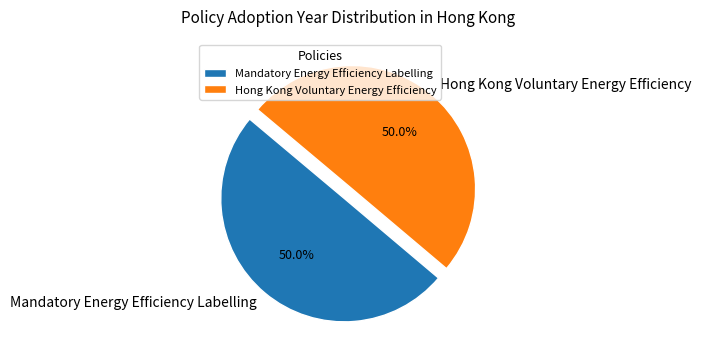

To the nearest percent, what portion does Mandatory Energy Efficiency Labelling represent?

50%